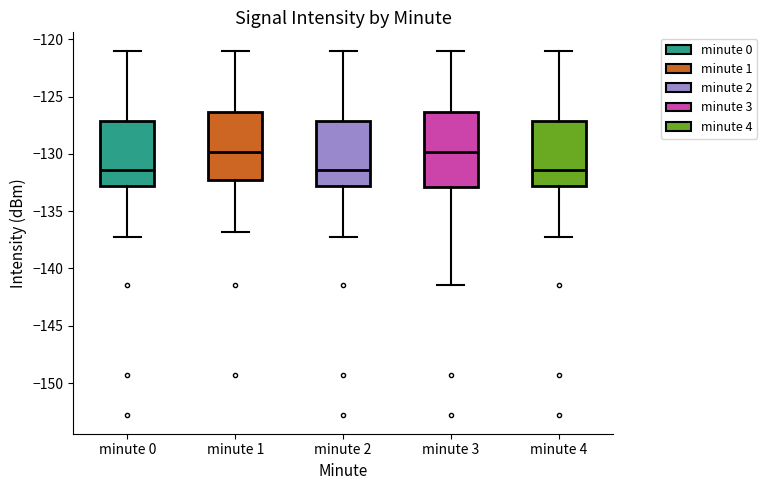

Comparing the boxes themselves (not the whiskers), which one is the tallest?

minute 3